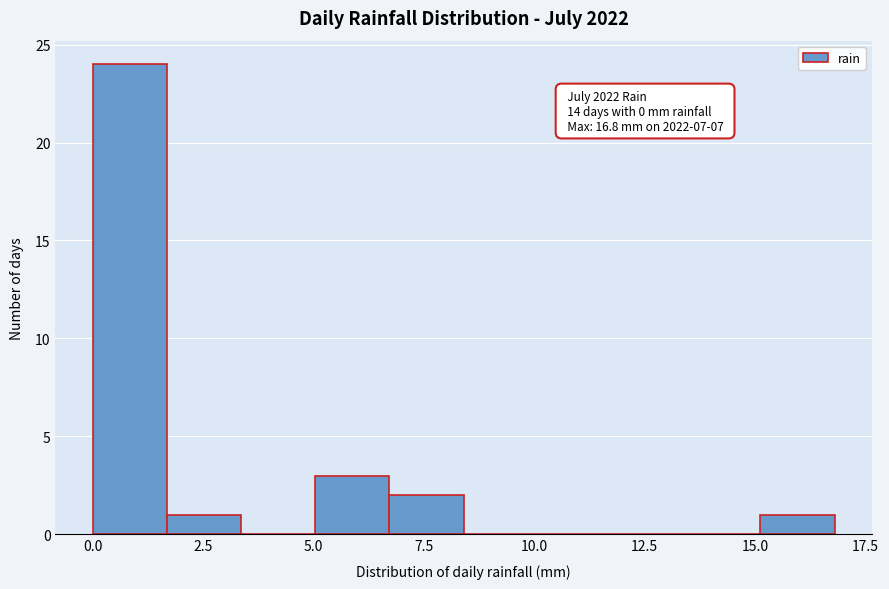

Around what value on the x-axis is the tallest bar? Give the approximate position of its centre, as read against the axis.

1.0